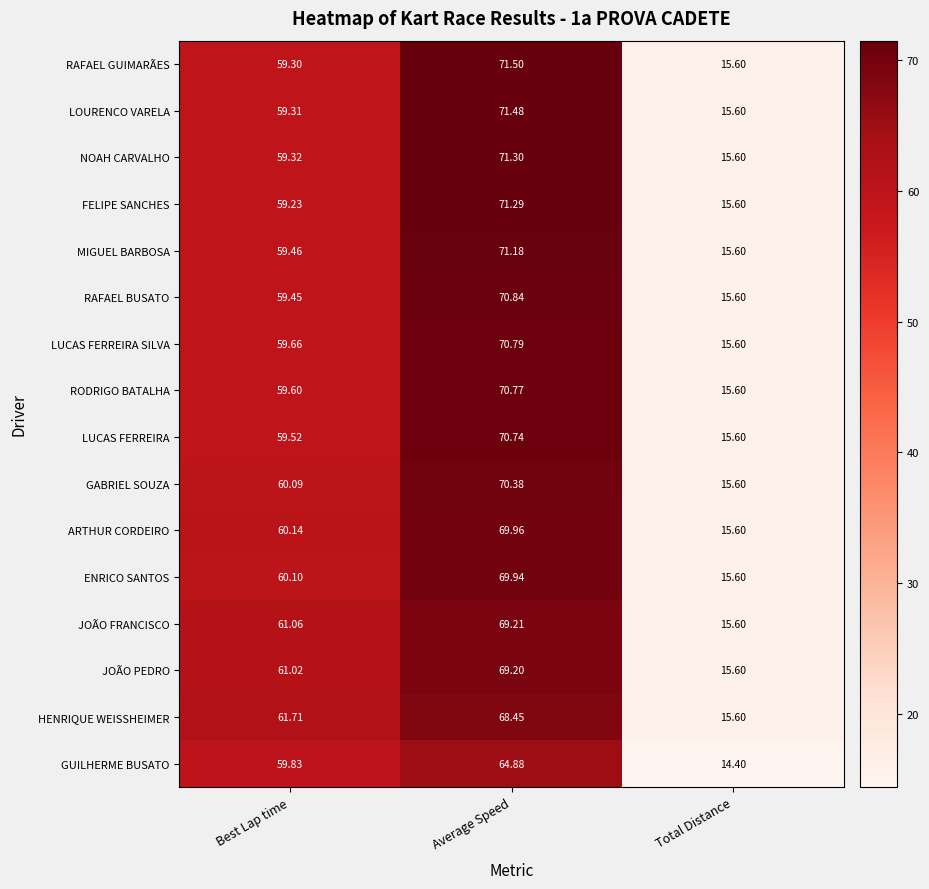

Which series has the largest total across all categories?

RAFAEL GUIMARÃES